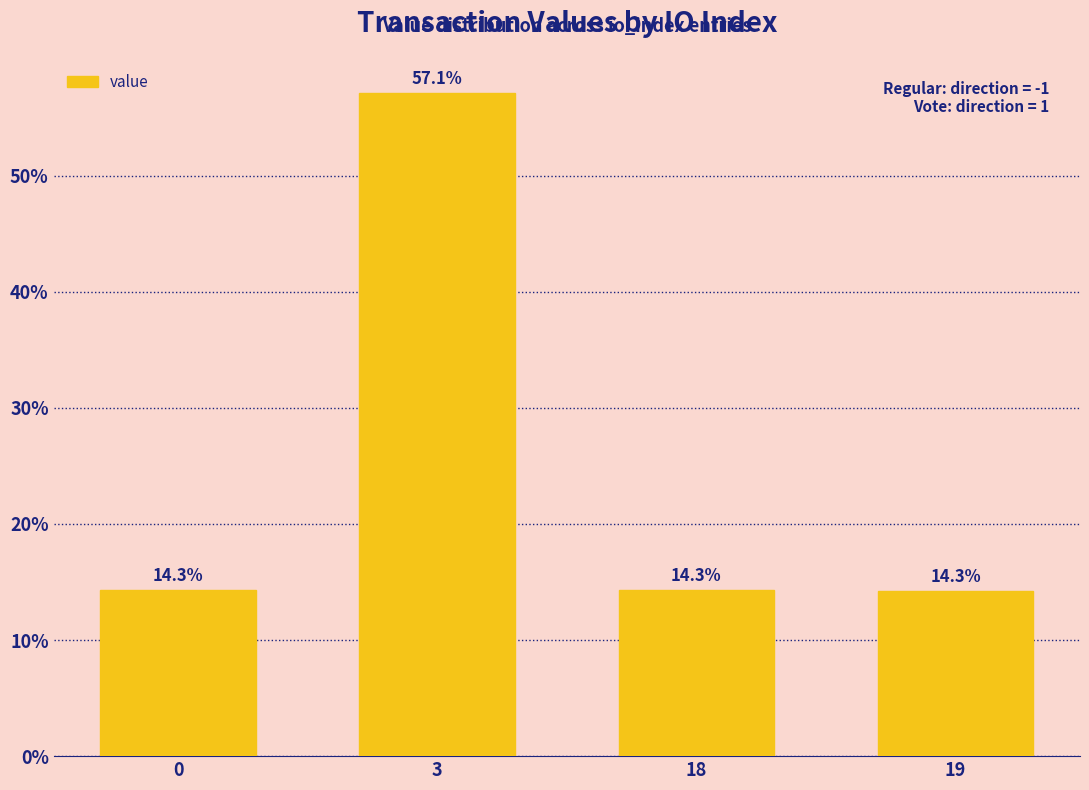

Reading right to left, list all the values displayed in this chart.

19=14.3	18=14.3	3=57.1	0=14.3